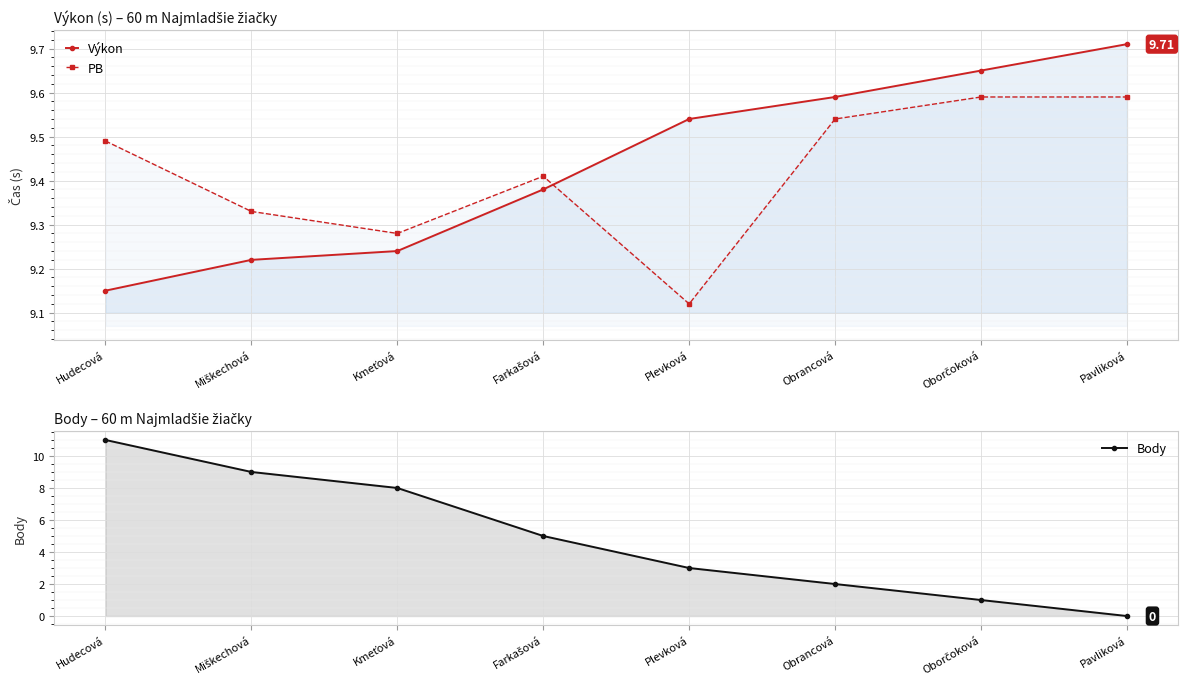

Rank the series at Farkašová from lowest to highest value.

Body, Výkon, PB